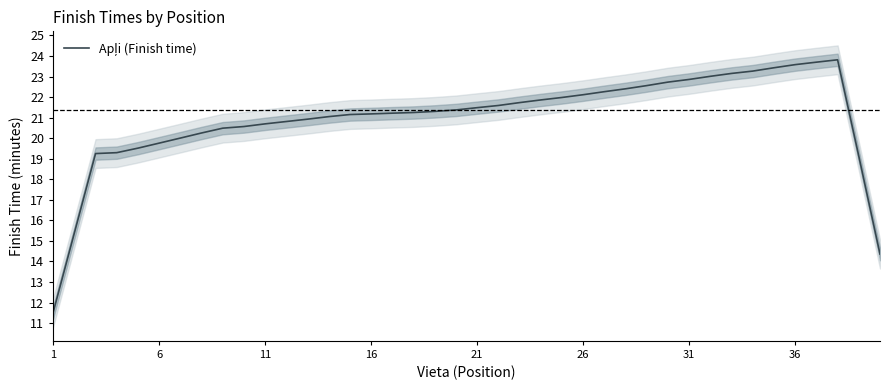

How many lines are shown in the chart?

1